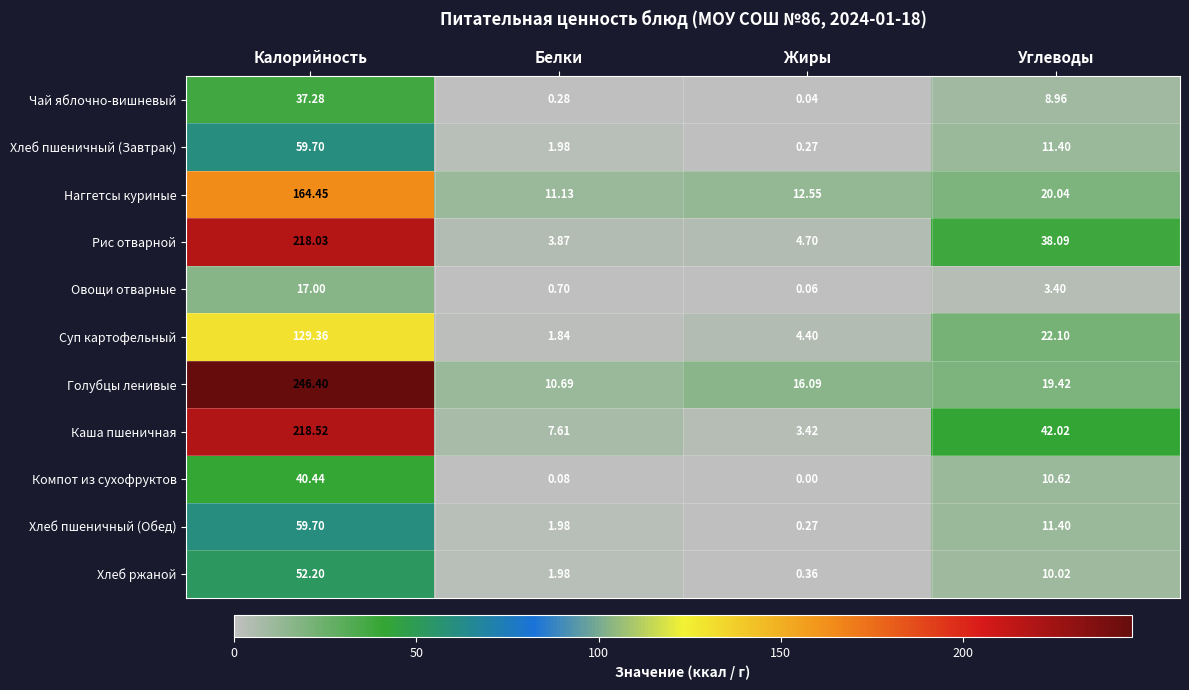

At which label does Наггетсы куриные reach its peak?

Калорийность